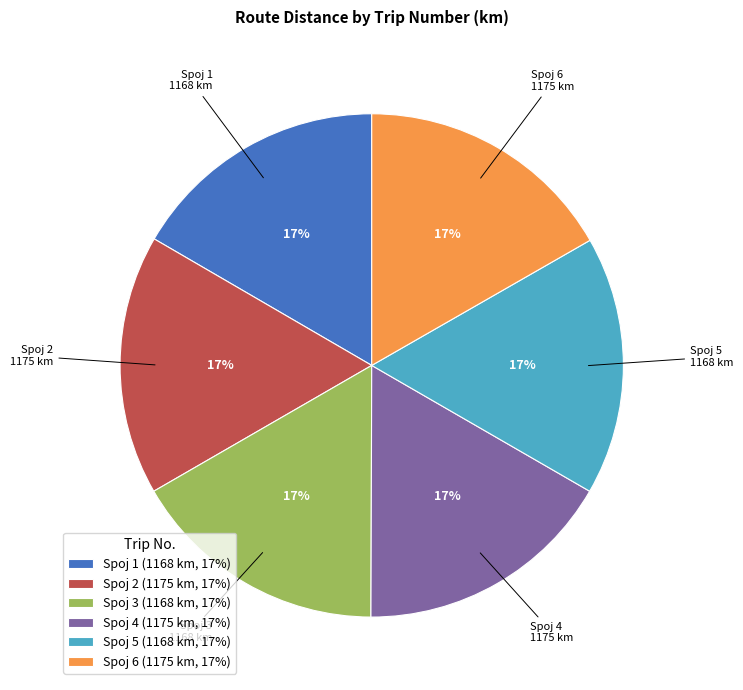

Is Spoj 4 (1175 km, 17%) the majority of the pie?

No